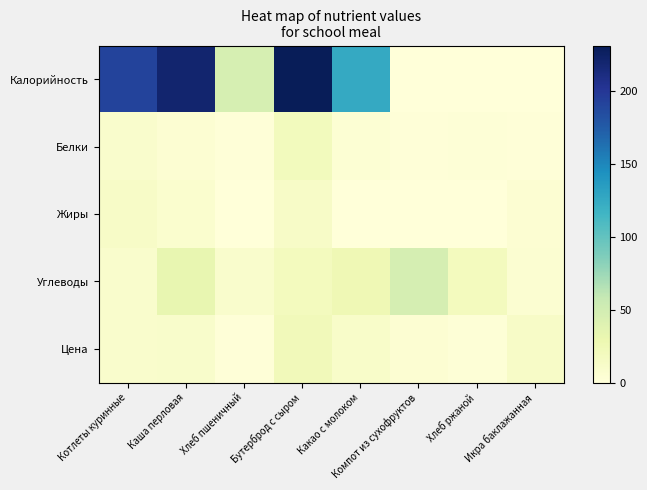

Reading right to left, extract all data points from this chart.

Калорийность: Икра баклажанная=0.0	Хлеб ржаной=0.0	Компот из сухофруктов=0.0	Какао с молоком=125.1	Бутерброд с сыром=230.9	Хлеб пшеничный=46.8	Каша перловая=220.0	Котлеты куринные=191.0
Белки: Икра баклажанная=1.7	Хлеб ржаной=2.2	Компот из сухофруктов=1.2	Какао с молоком=3.8	Бутерброд с сыром=19.9	Хлеб пшеничный=1.6	Каша перловая=4.6	Котлеты куринные=9.5
Жиры: Икра баклажанная=4.9	Хлеб ржаной=0.4	Компот из сухофруктов=0.3	Какао с молоком=0.7	Бутерброд с сыром=13.5	Хлеб пшеничный=0.2	Каша перловая=7.8	Котлеты куринные=12.6
Углеводы: Икра баклажанная=6.3	Хлеб ржаной=19.8	Компот из сухофруктов=47.3	Какао с молоком=26.0	Бутерброд с сыром=19.4	Хлеб пшеничный=9.7	Каша перловая=32.9	Котлеты куринные=9.7
Цена: Икра баклажанная=13.1	Хлеб ржаной=2.4	Компот из сухофруктов=4.7	Какао с молоком=11.3	Бутерброд с сыром=21.8	Хлеб пшеничный=1.0	Каша перловая=10.6	Котлеты куринные=9.8